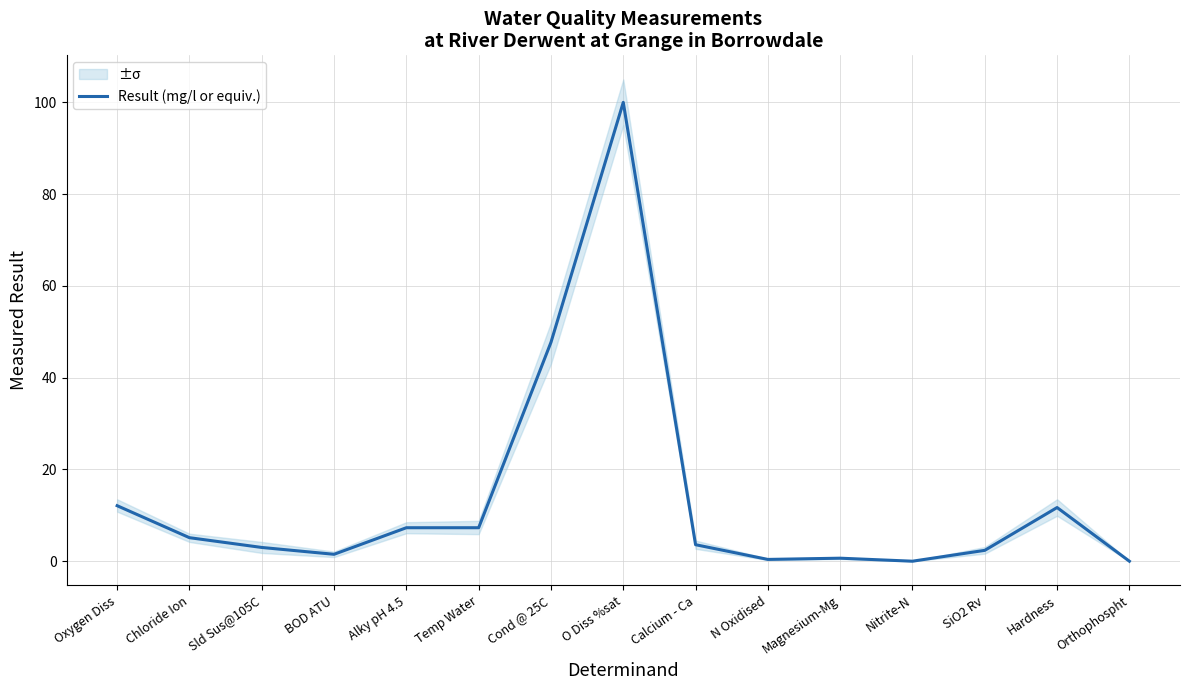

Does the chart display data point markers on the line(s)?

No